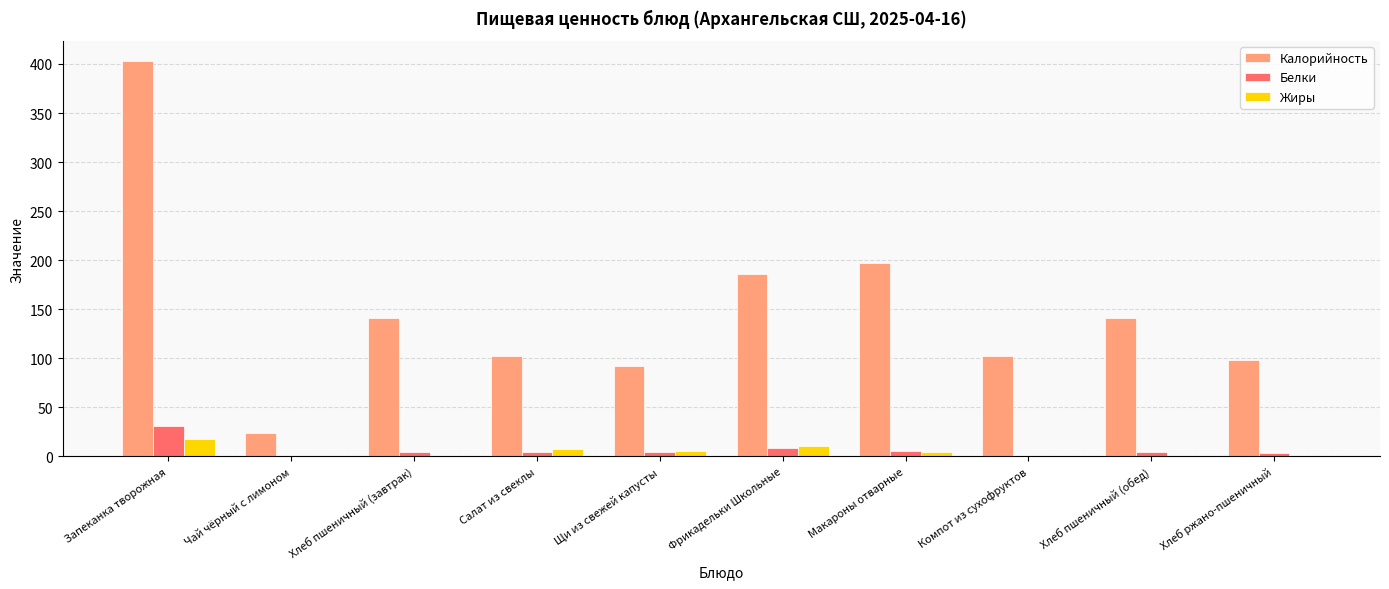

Is the value of Калорийность at Щи из свежей капусты greater than the value of Белки at Щи из свежей капусты?

Yes